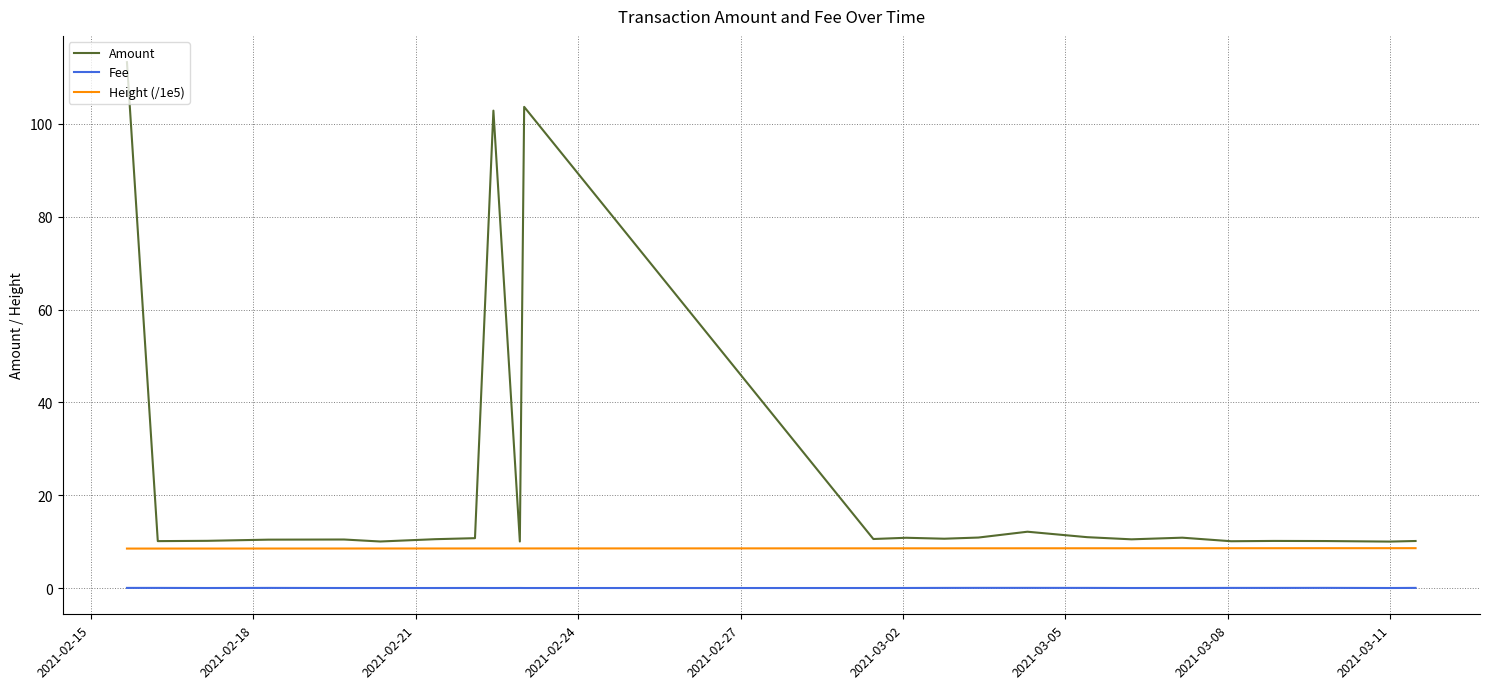

True or false: Fee and Amount intersect in this chart.

False